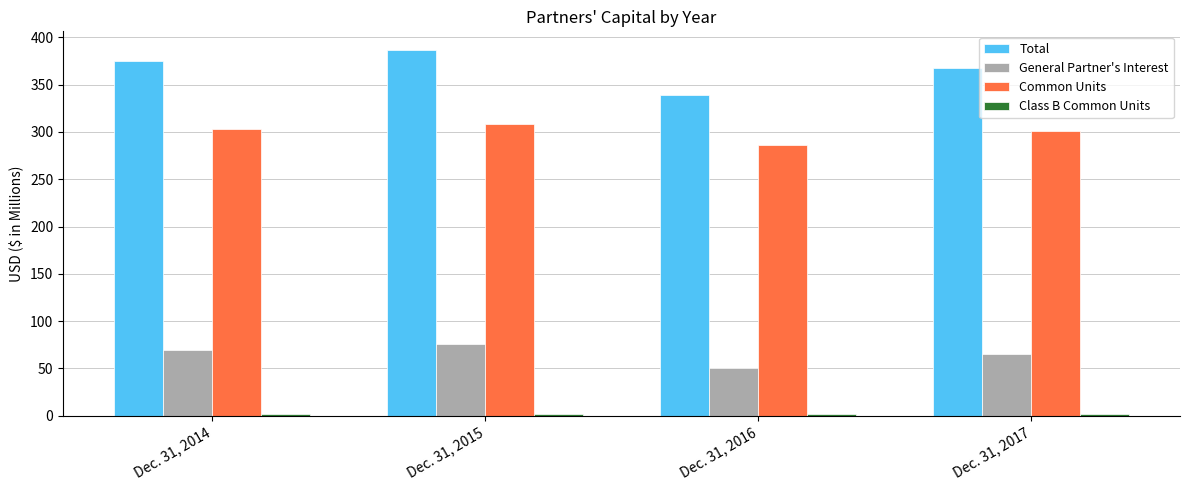

What is the difference between the Common Units values at Dec. 31, 2017 and Dec. 31, 2015?

7.3